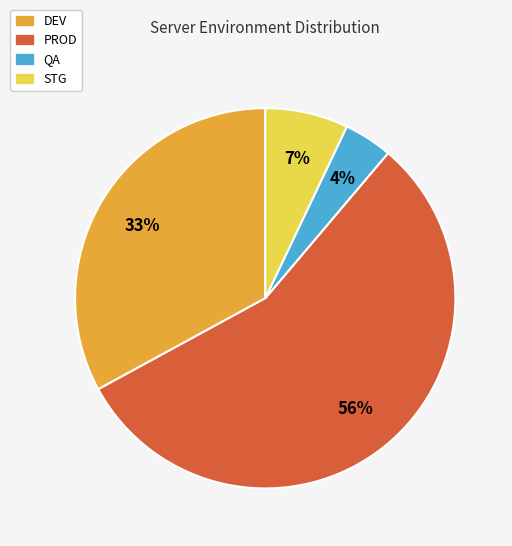

Between STG and PROD, which is larger?

PROD